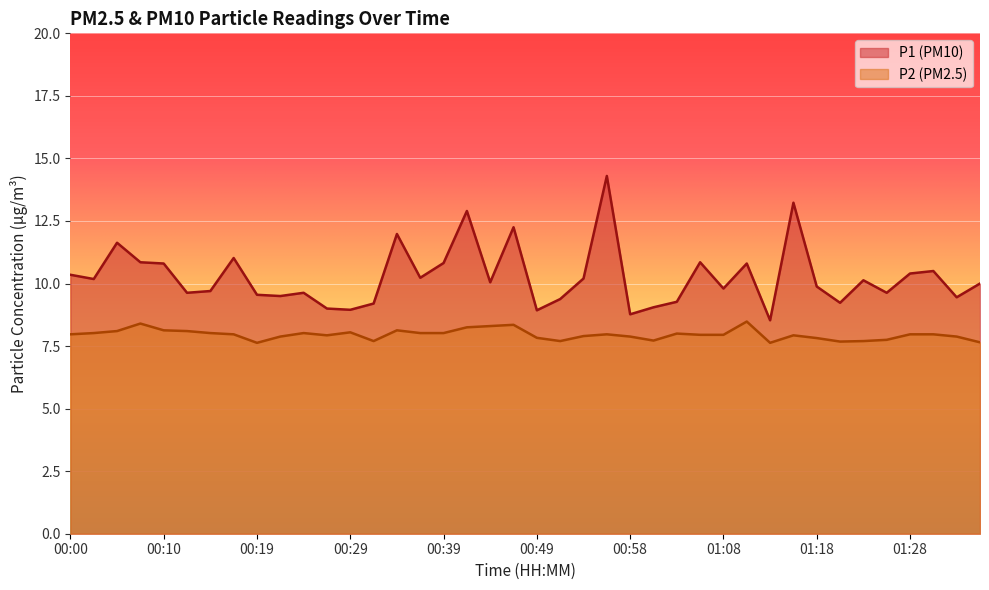

What is the minimum value shown in the chart?

7.6